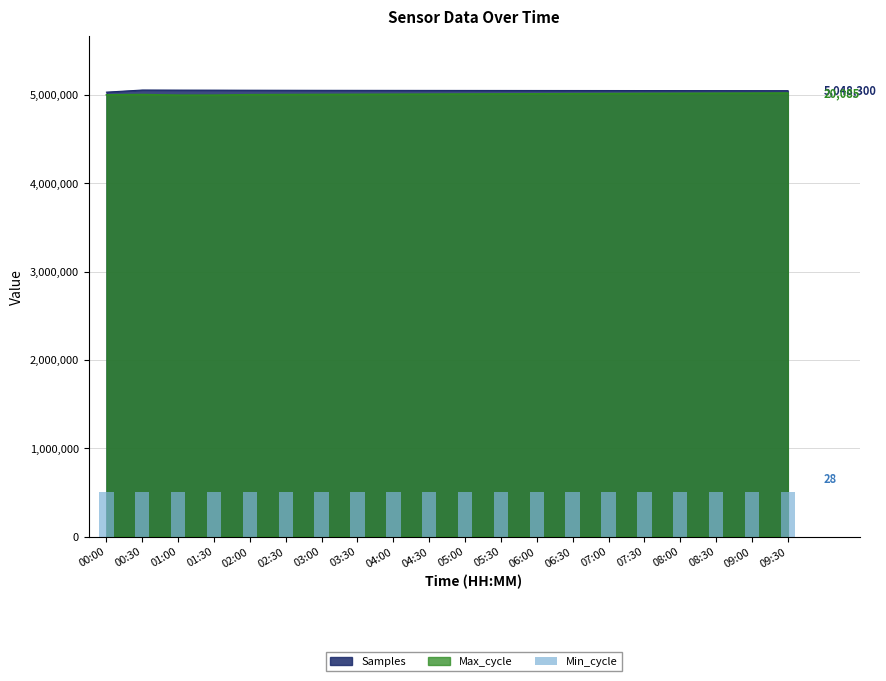

Where is Max_cycle nearest to the value 5009250?

04:30